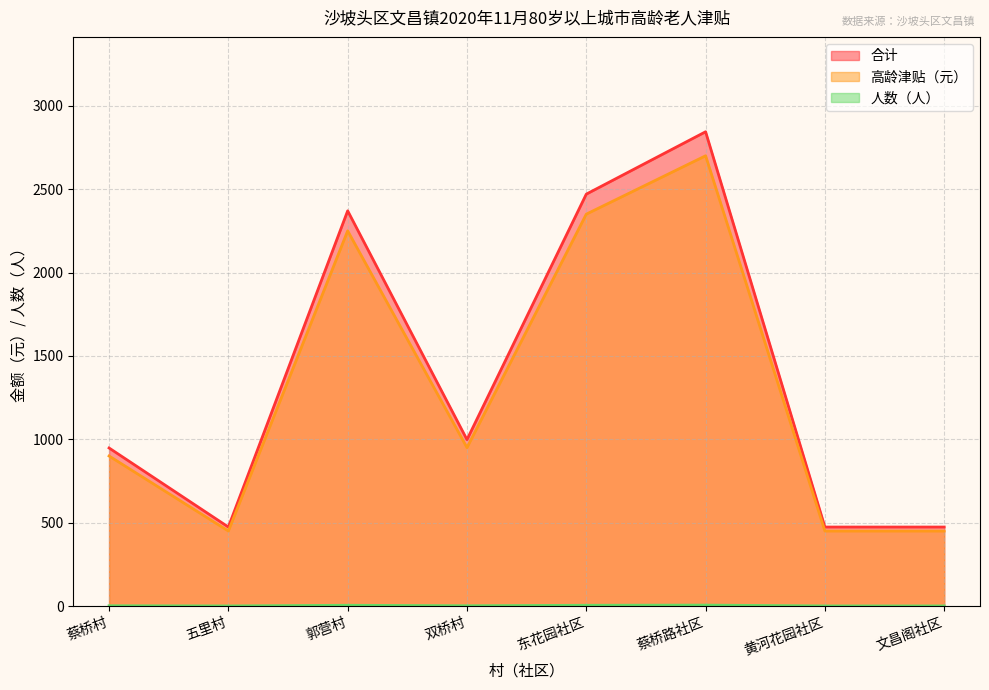

At 文昌阁社区, list the series in order from smallest to largest.

人数（人）, 高龄津贴（元）, 合计